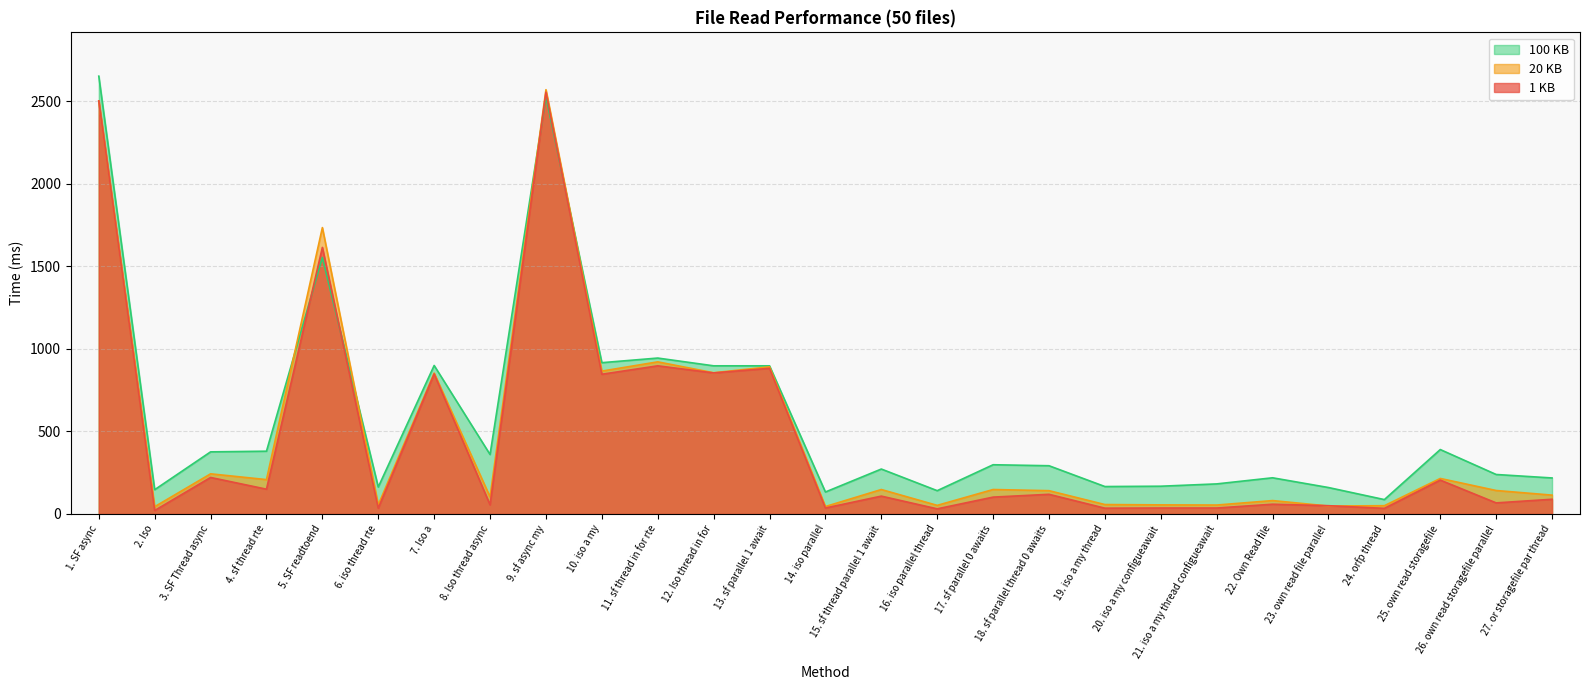

At which label is 100 KB closest to 1369?

5. SF readtoend